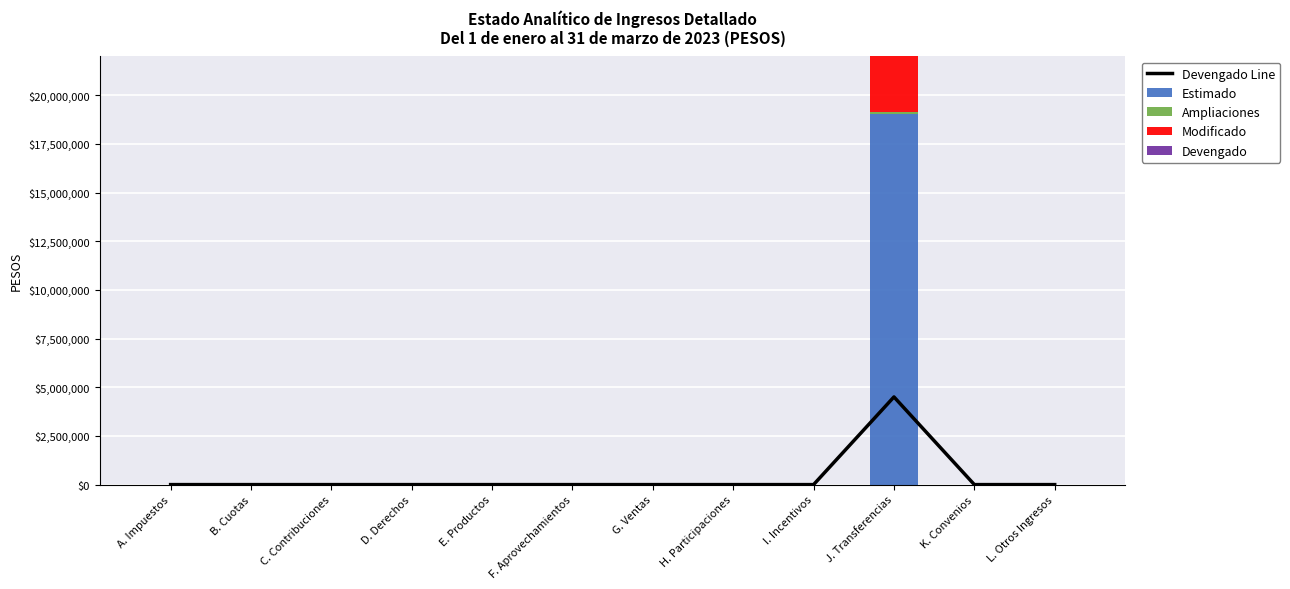

Is it true that Modificado equals -11957272 at D. Derechos?

False